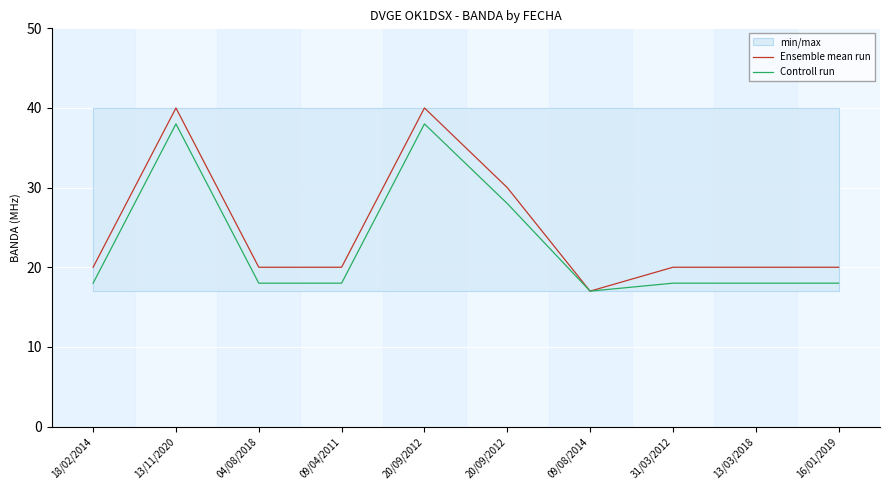

What is the difference between the highest and lowest values at 31/03/2012?

2